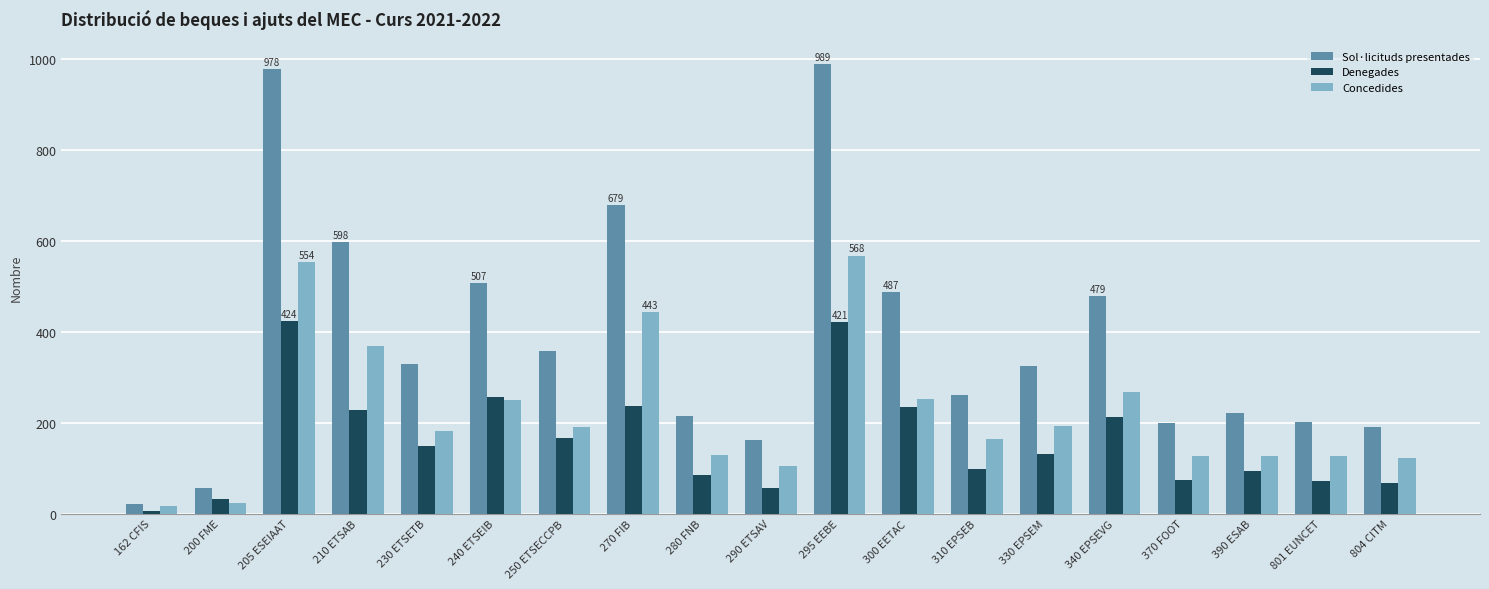

What are all the series names shown in the legend?

Sol·licituds presentades, Denegades, Concedides